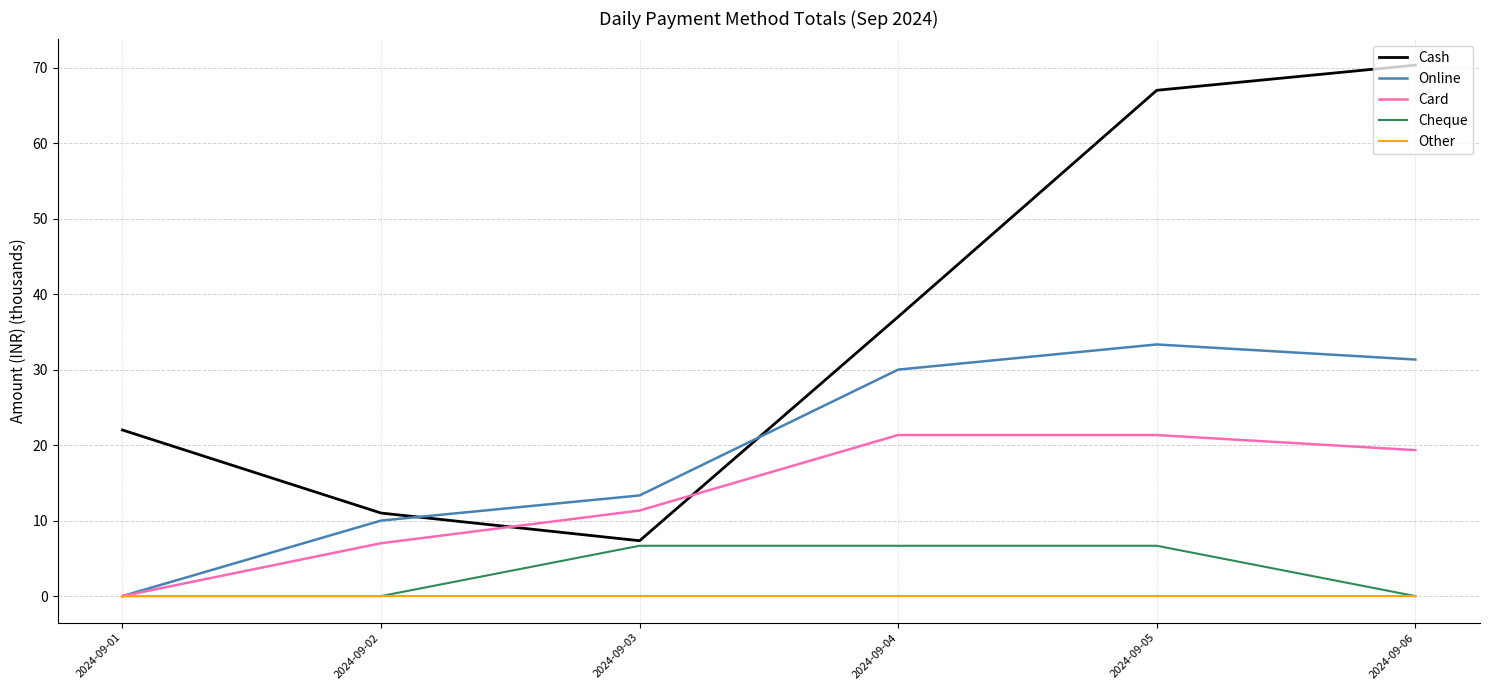

Reading left to right, extract all data points from this chart.

Cash: 2024-09-01=22.0	2024-09-02=11.0	2024-09-03=7.3	2024-09-04=37.0	2024-09-05=67.0	2024-09-06=70.3
Online: 2024-09-01=0.0	2024-09-02=10.0	2024-09-03=13.3	2024-09-04=30.0	2024-09-05=33.3	2024-09-06=31.3
Card: 2024-09-01=0.0	2024-09-02=7.0	2024-09-03=11.3	2024-09-04=21.3	2024-09-05=21.3	2024-09-06=19.3
Cheque: 2024-09-01=0.0	2024-09-02=0.0	2024-09-03=6.7	2024-09-04=6.7	2024-09-05=6.7	2024-09-06=0.0
Other: 2024-09-01=0.0	2024-09-02=0.0	2024-09-03=0.0	2024-09-04=0.0	2024-09-05=0.0	2024-09-06=0.0